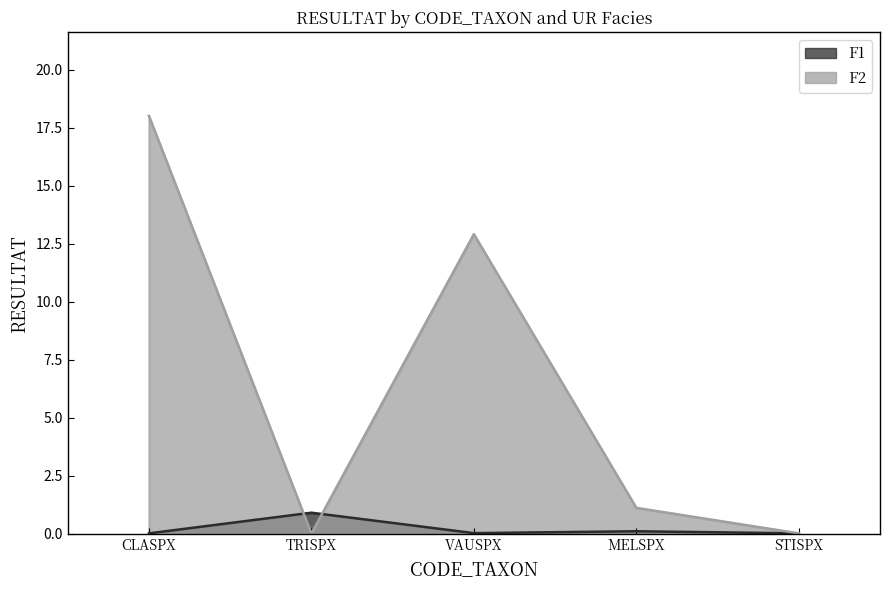

True or false: F1 has a value of 0.0 at CLASPX.

True